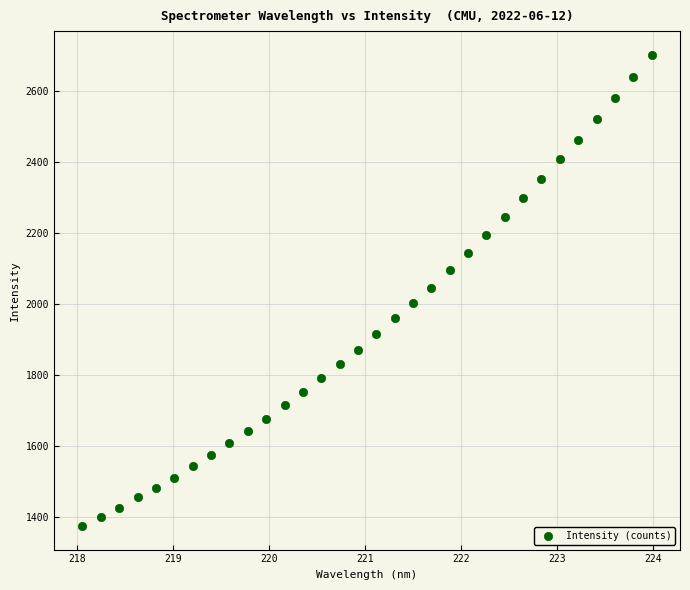

What is the range of X values (max minus min)?

5.9